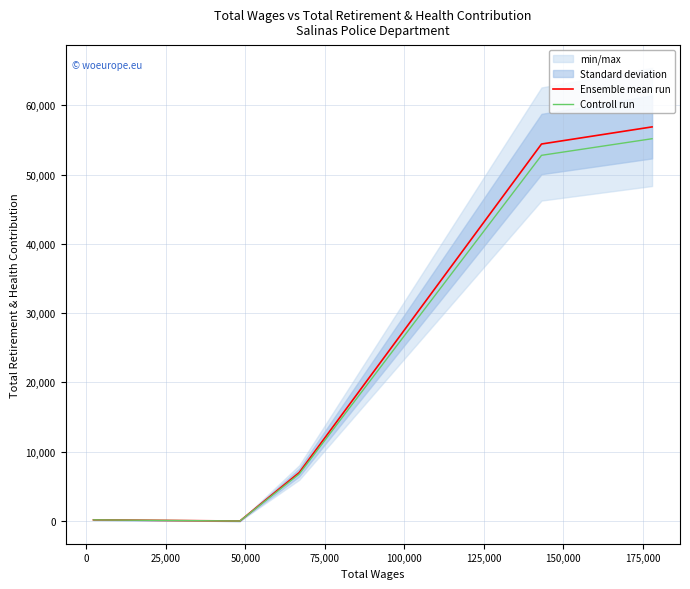

What is the difference between the second highest and minimum values in the Controll run series?

52775.8